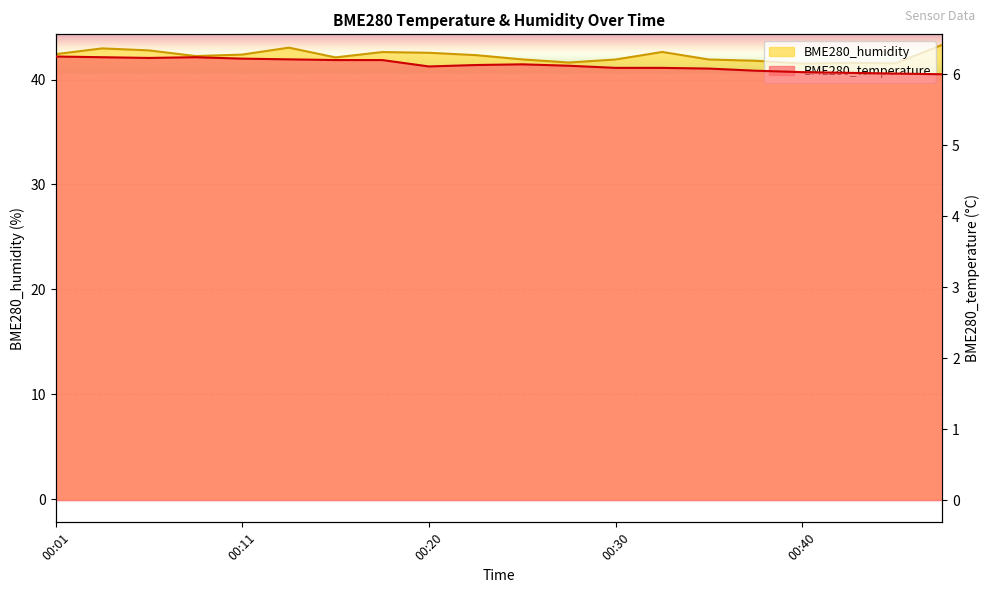

How many lines are shown in the chart?

2